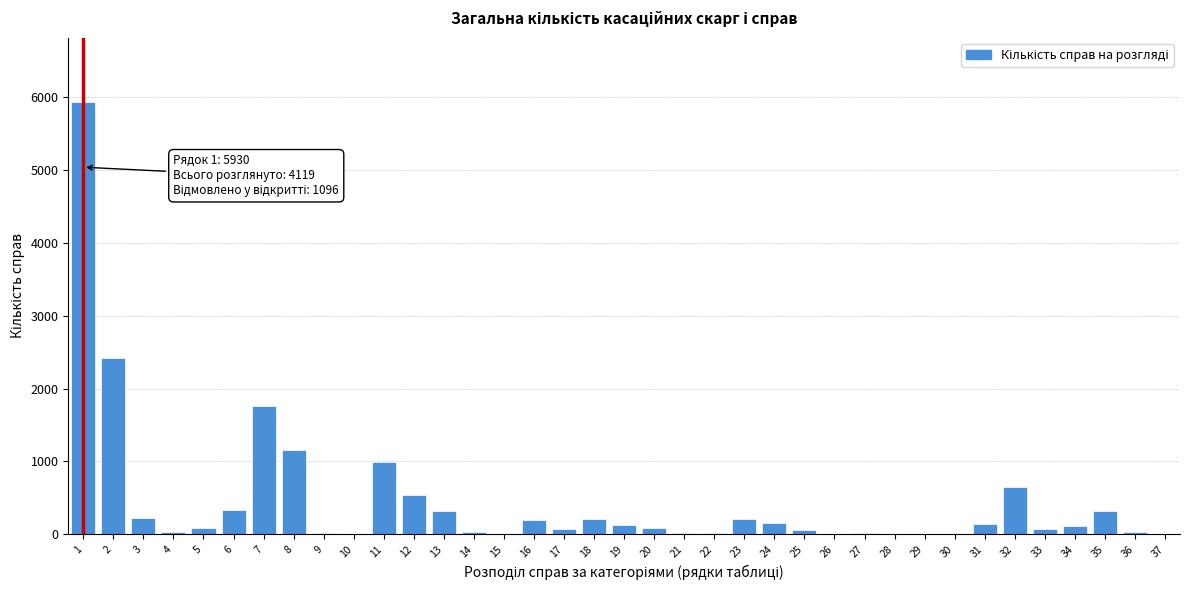

What is the maximum value shown in the chart?

5930